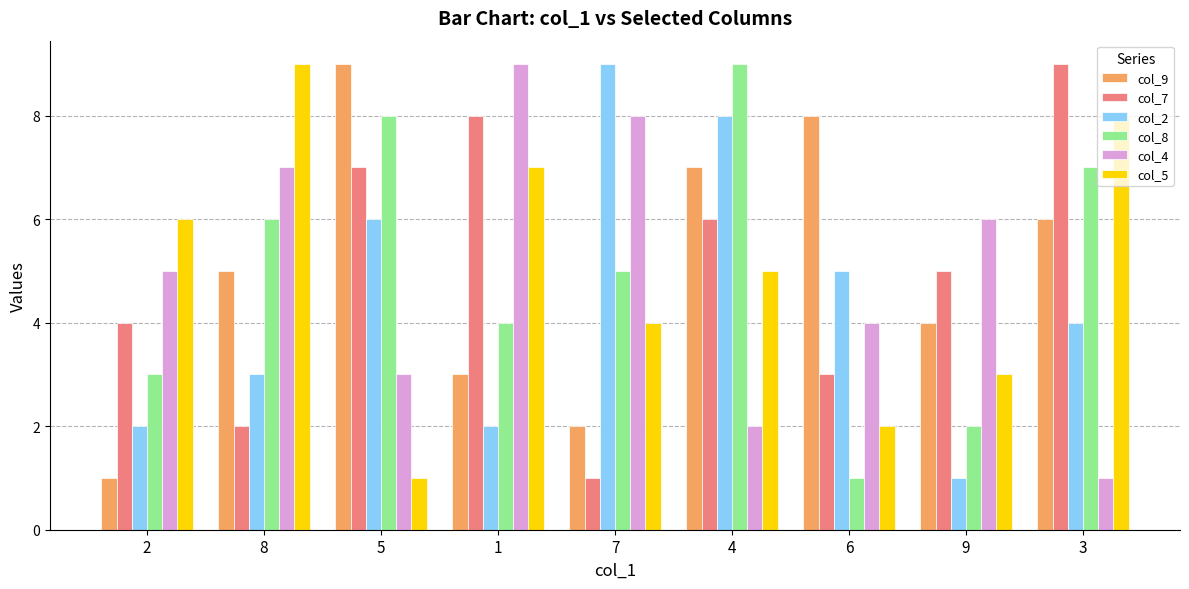

Where is col_2 nearest to the value 5?

6